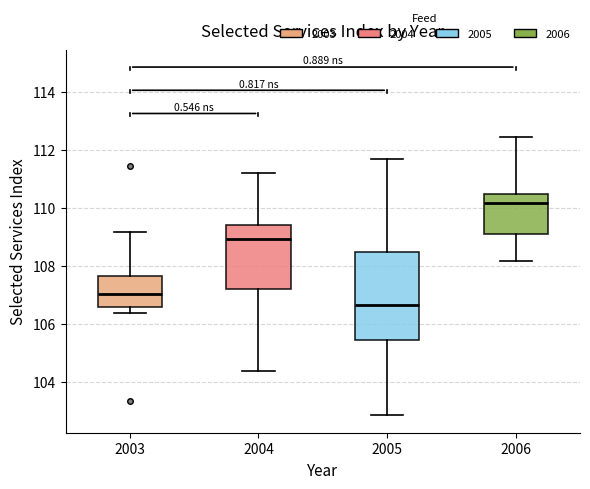

Where does the upper whisker of the box at x = 2004 end on the y-axis? The values are not printed on the chart, so give them approximately, as read against the axis.

111.2